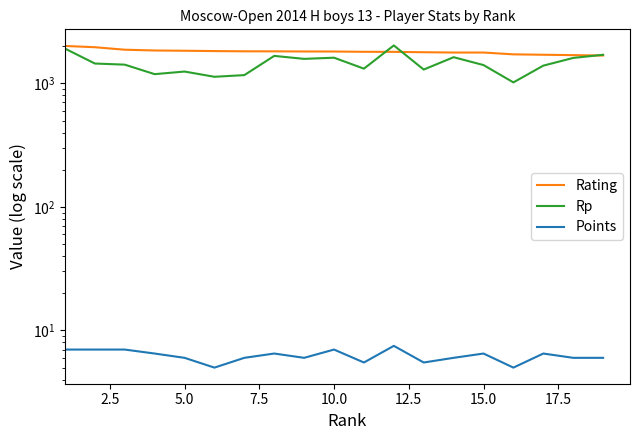

True or false: Points and Rp intersect in this chart.

False